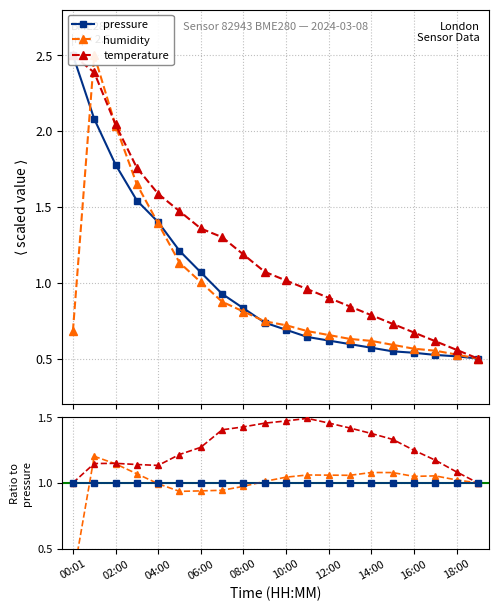

What is the minimum value for temperature?

0.5